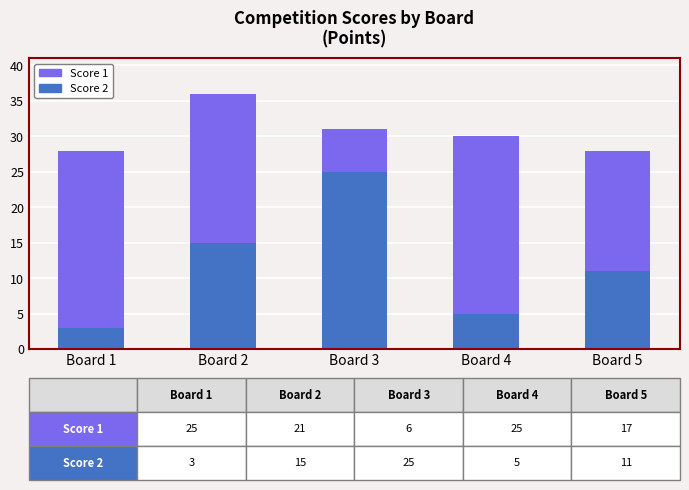

How many values in the Score 2 series are below 11?

2